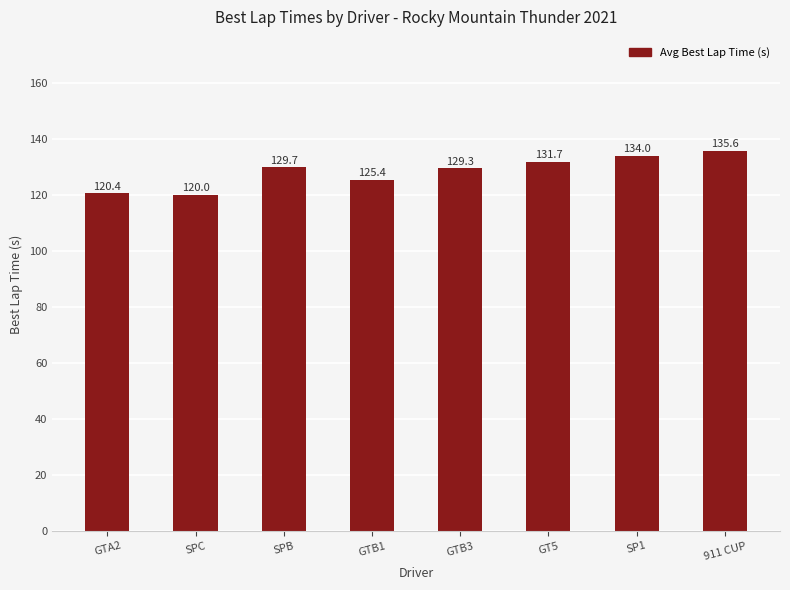

Which has a higher value, 911 CUP or SPC?

911 CUP